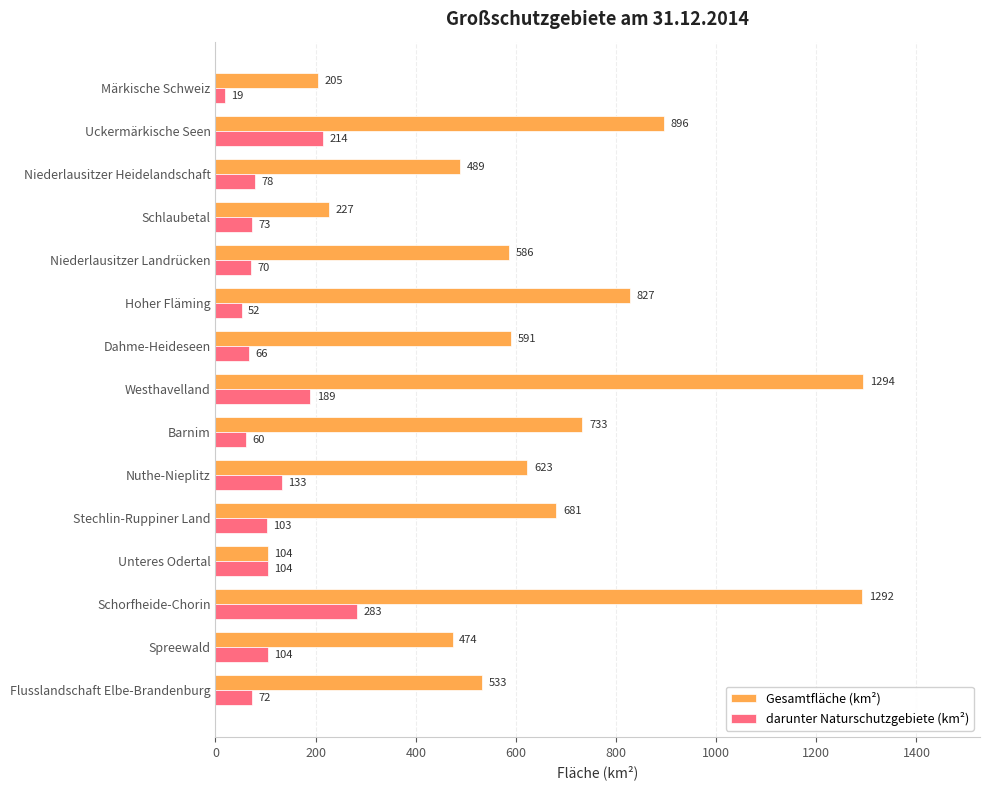

Between Unteres Odertal and Schorfheide-Chorin, which series saw the biggest shift?

Gesamtfläche (km²)